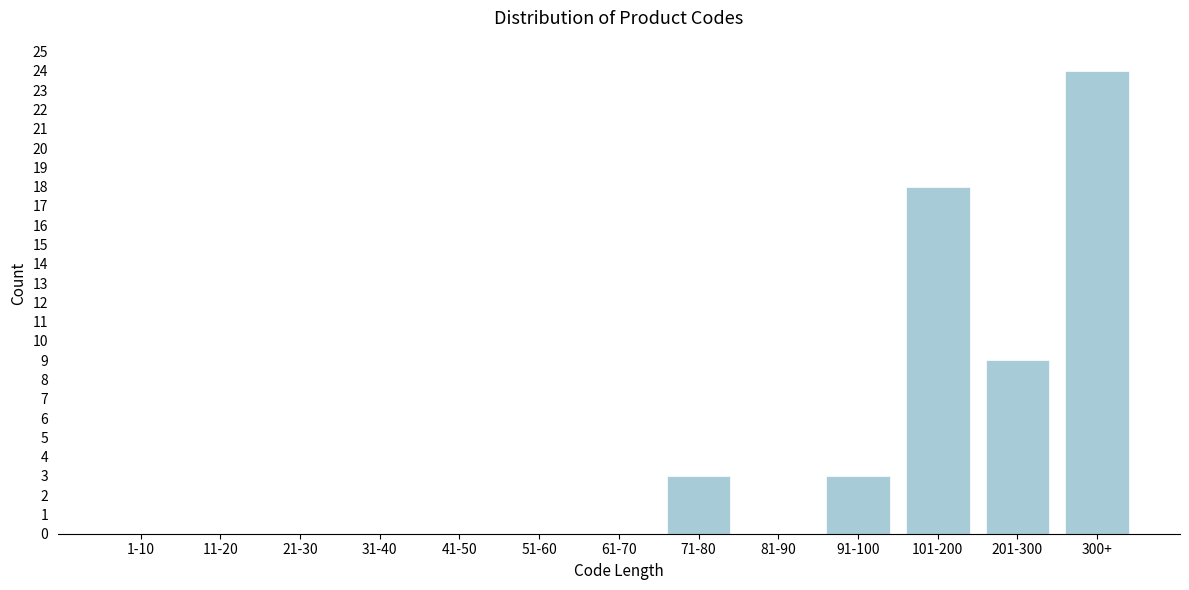

Reading left to right, extract all data points from this chart.

1-10=0	11-20=0	21-30=0	31-40=0	41-50=0	51-60=0	61-70=0	71-80=3	81-90=0	91-100=3	101-200=18	201-300=9	300+=24